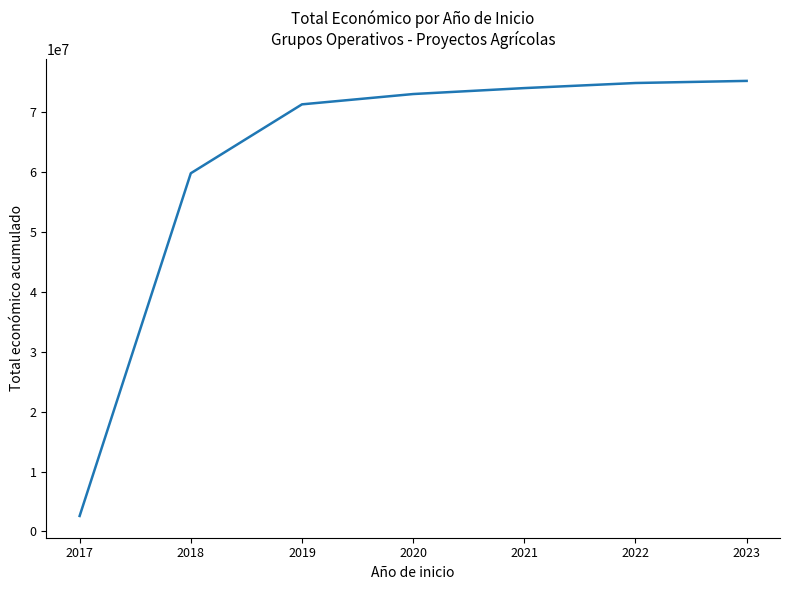

Reading left to right, what are all the values shown in this chart?

2017=2578444	2018=59778321	2019=71280690	2020=73001360	2021=73994217	2022=74842799	2023=75194938